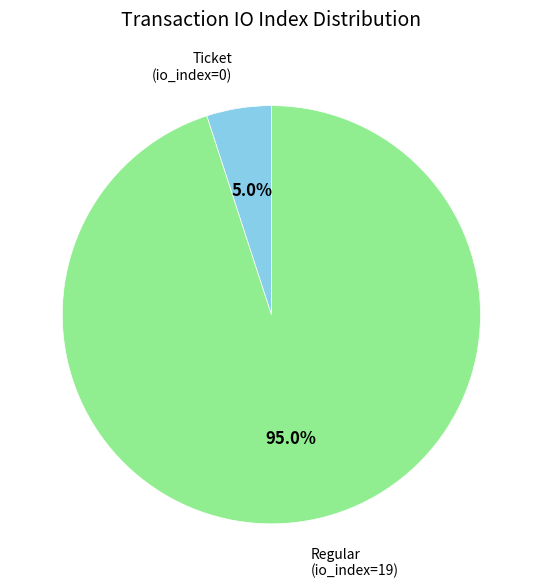

Which category has the smallest portion of the pie?

Ticket (io_index=0)